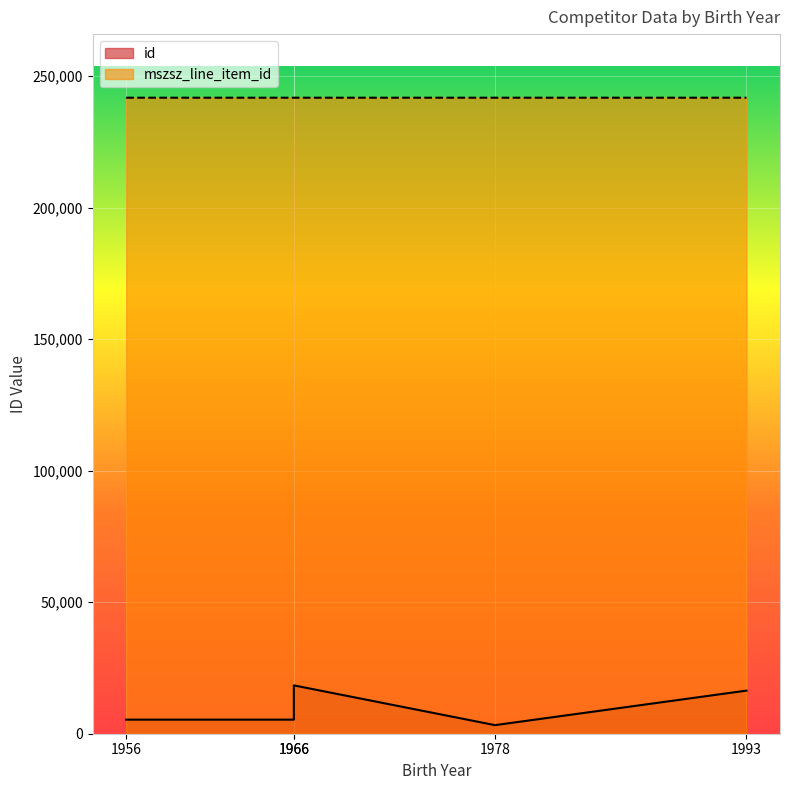

At which category is the sum across all series the highest?

1966